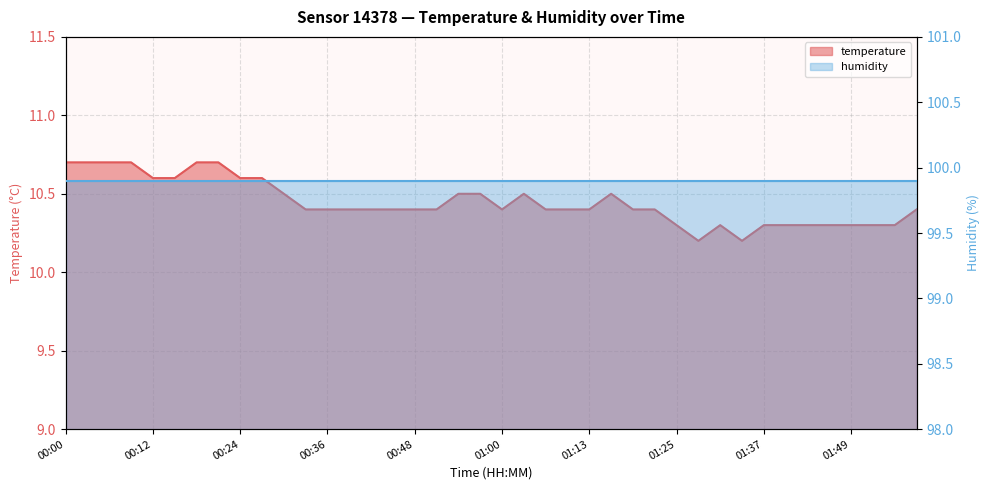

What is the sum of all values?

417.8